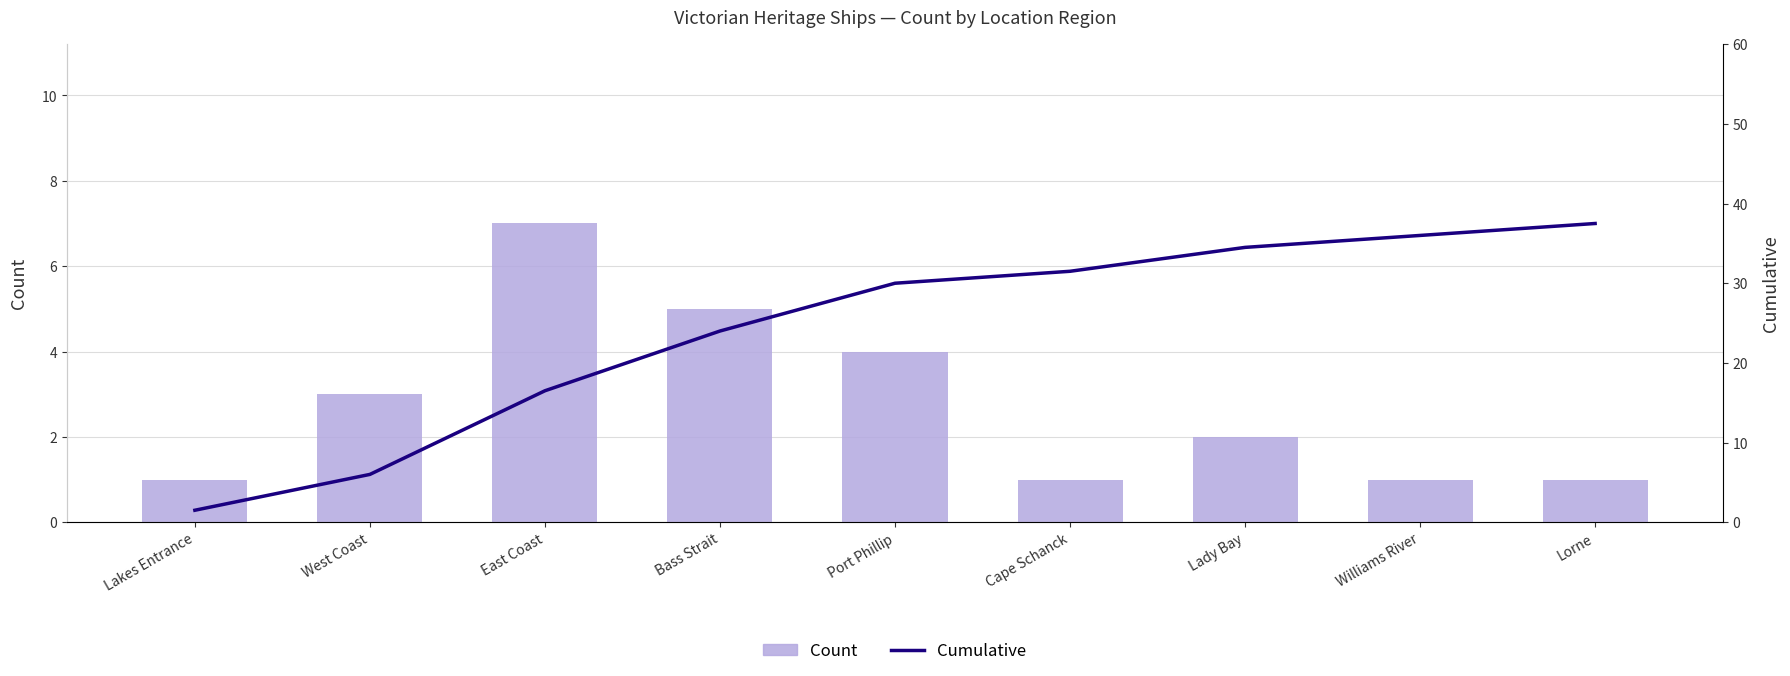

Reading right to left, what are all the values shown in this chart?

Count: Lorne=1.0	Williams River=1.0	Lady Bay=2.0	Cape Schanck=1.0	Port Phillip=4.0	Bass Strait=5.0	East Coast=7.0	West Coast=3.0	Lakes Entrance=1.0
Cumulative: Lorne=37.5	Williams River=36.0	Lady Bay=34.5	Cape Schanck=31.5	Port Phillip=30.0	Bass Strait=24.0	East Coast=16.5	West Coast=6.0	Lakes Entrance=1.5